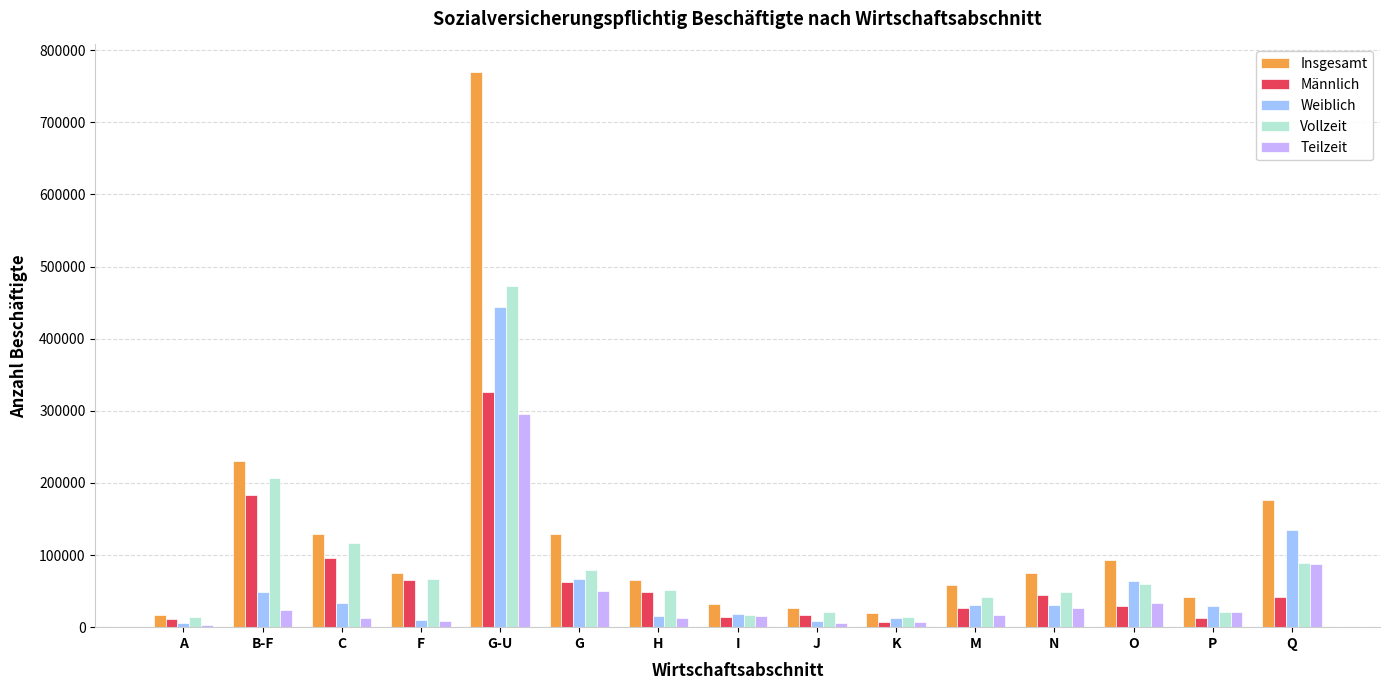

What are all the series names shown in the legend?

Insgesamt, Männlich, Weiblich, Vollzeit, Teilzeit